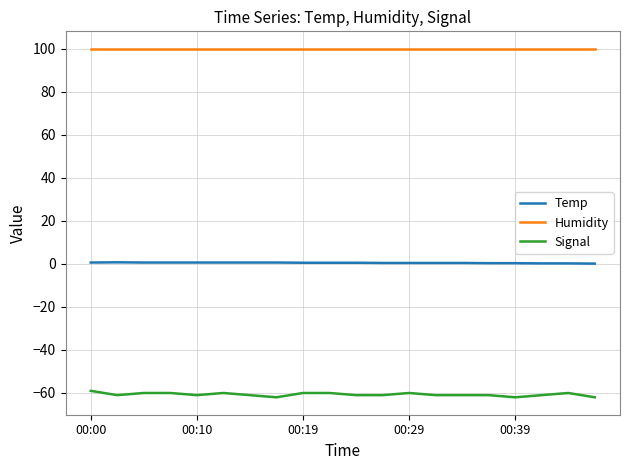

Which series has the widest spread of values?

Signal